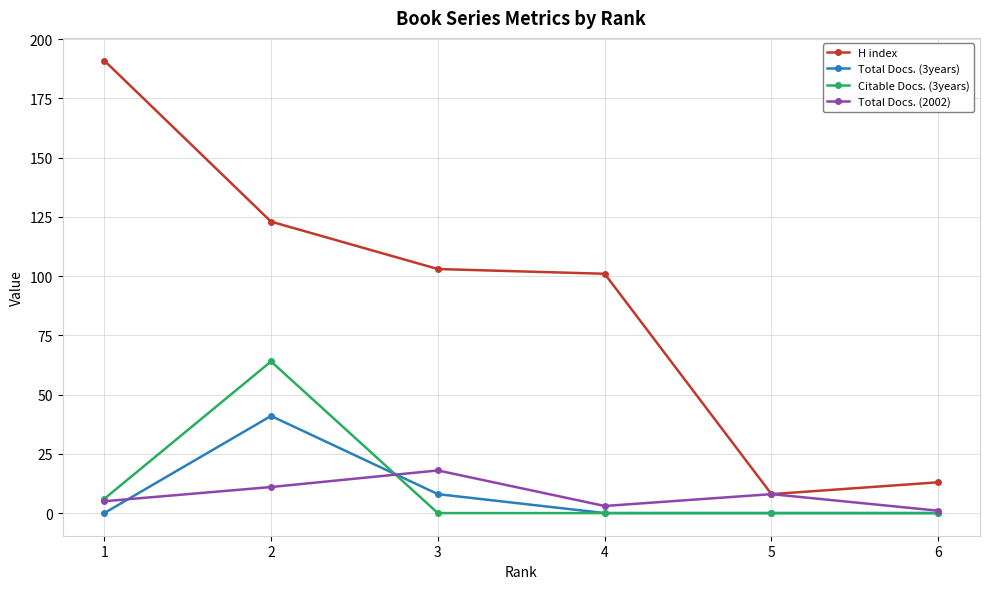

Where is the first local maximum for Total Docs. (3years)?

2